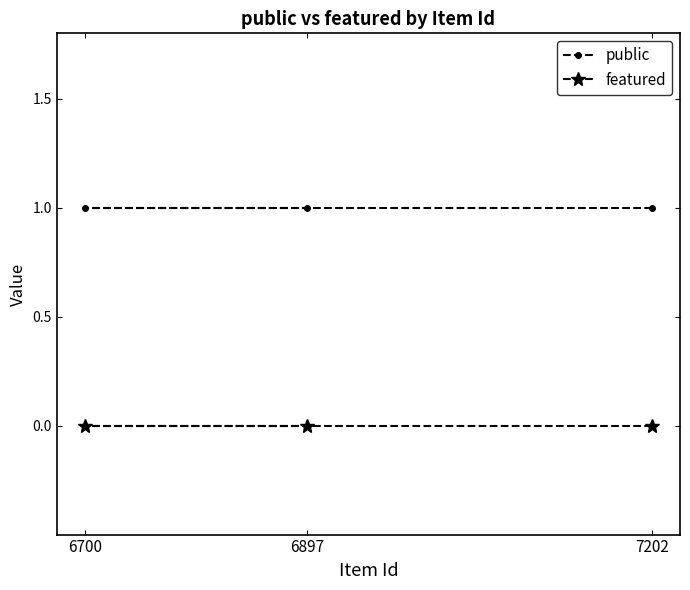

What is the value of the public point at the 2nd from the left?

1